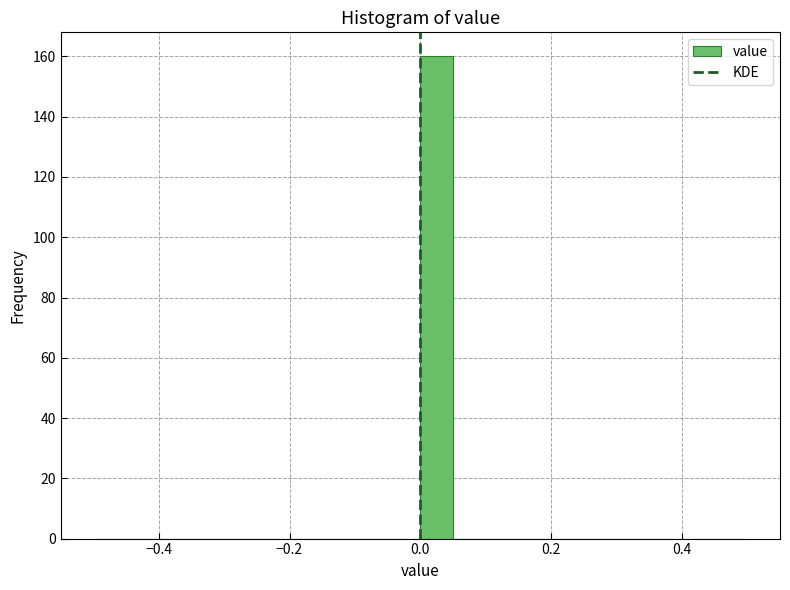

Around what value on the x-axis is the tallest bar? Give the approximate position of its centre, as read against the axis.

0.02